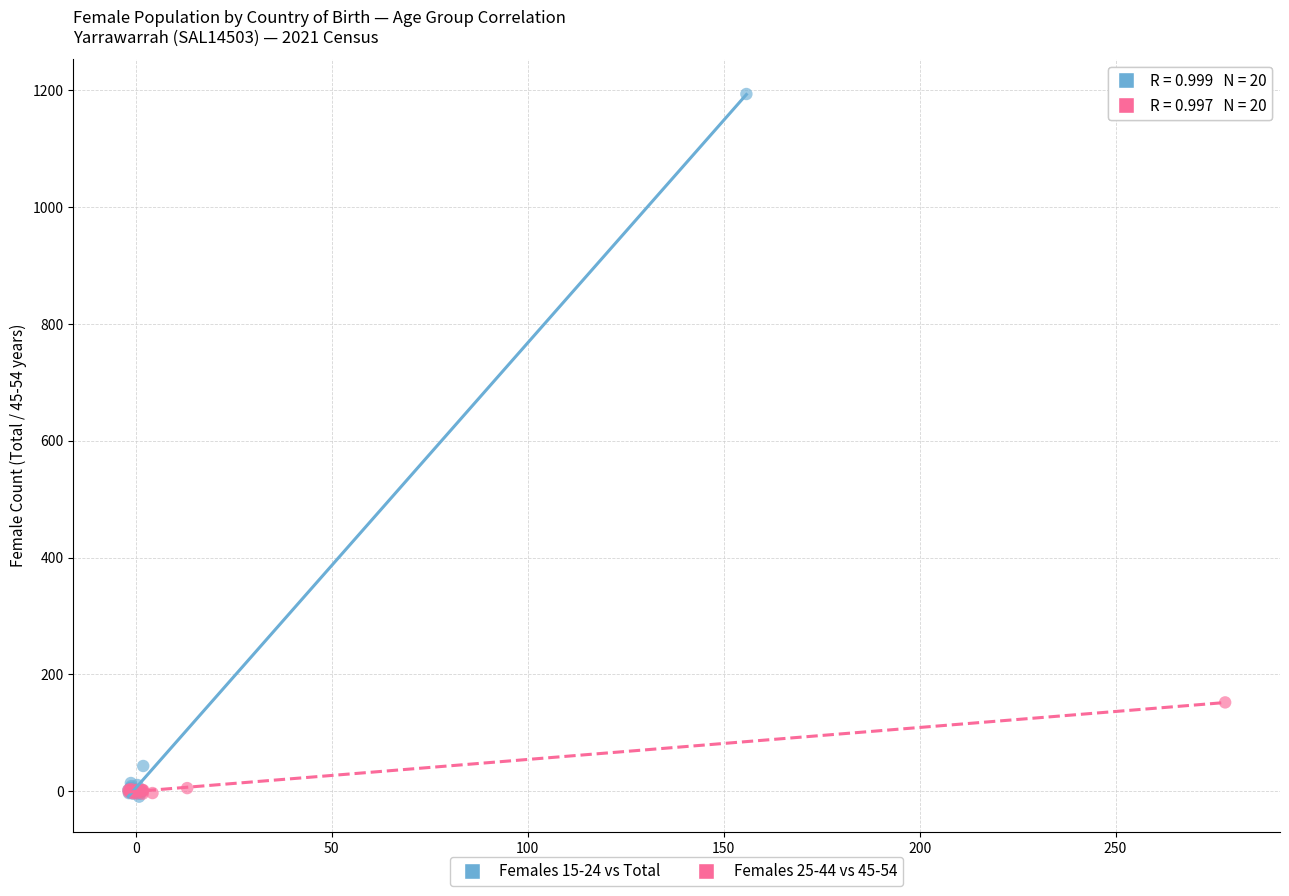

What are all the series names shown in the legend?

Females 15-24 vs Total, Females 25-44 vs 45-54